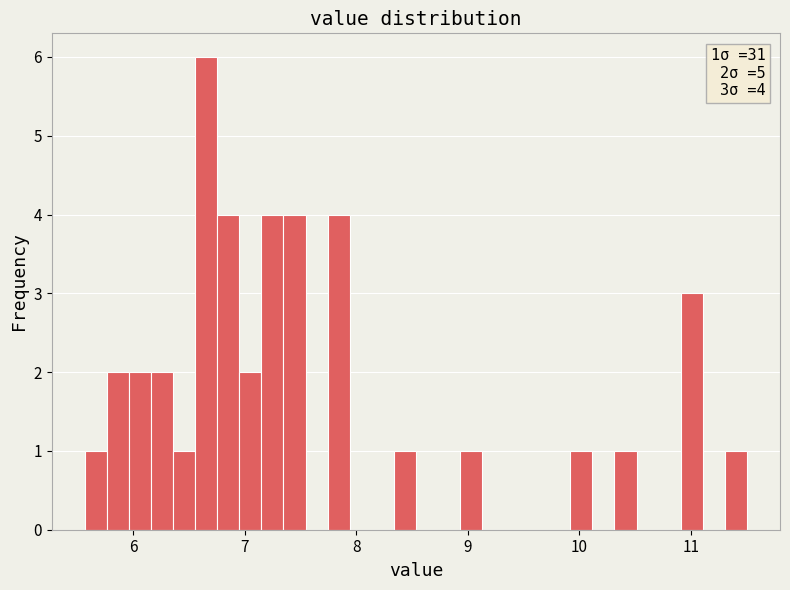

Read against the x-axis, roughly where is the centre of the tallest bar?

6.7